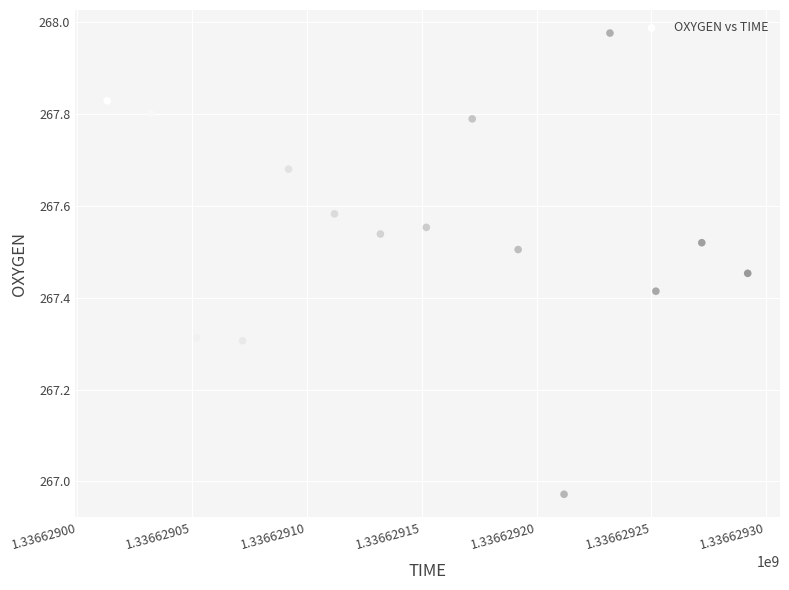

What is the range of X values (max minus min)?

279.0